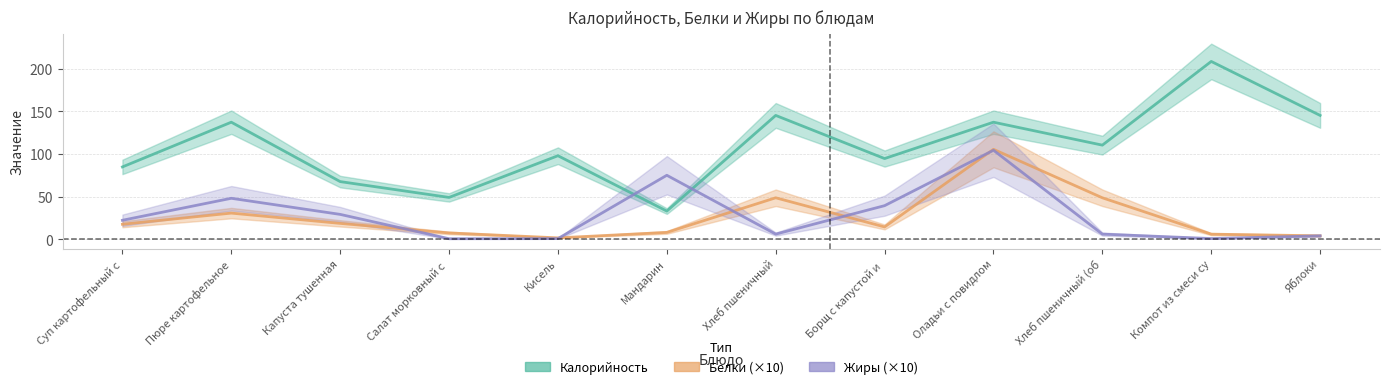

How many values in the Калорийность series are below 110?

6